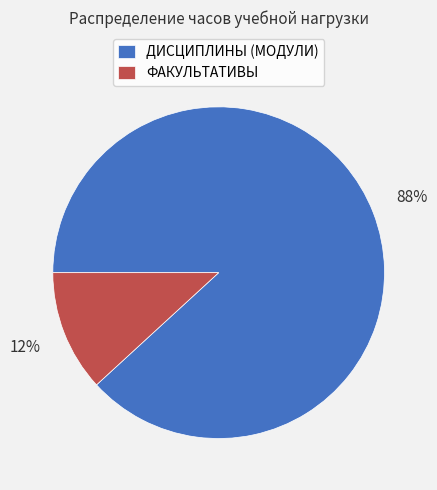

Is there a majority slice in this chart?

Yes